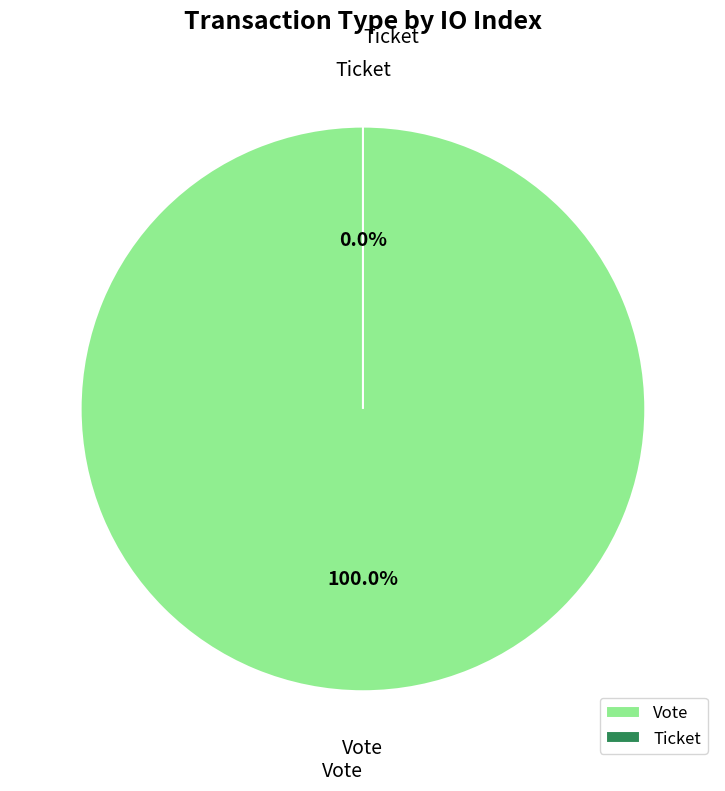

What percentage do Ticket and Vote together represent?

100.0%